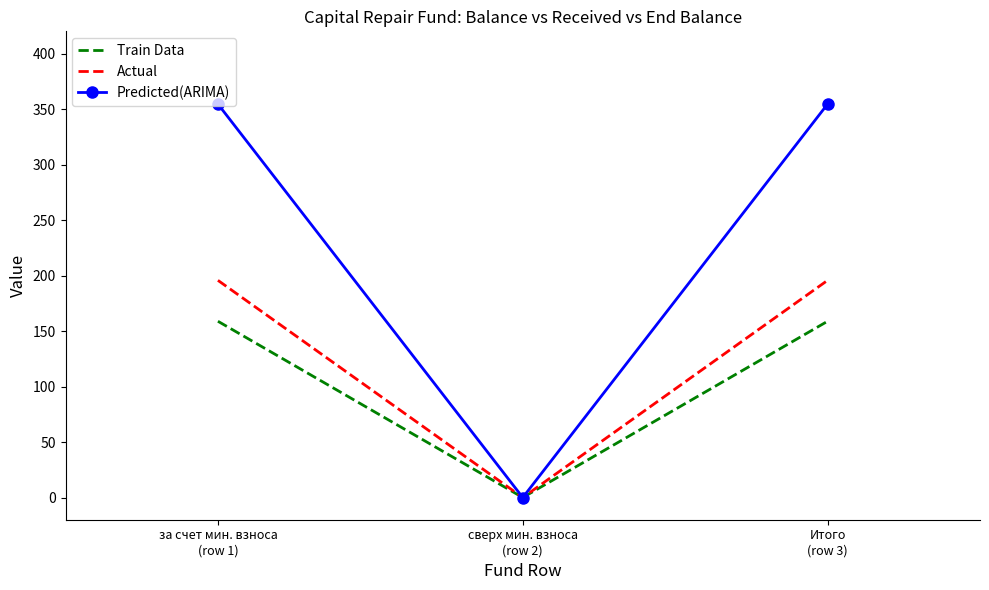

What is the difference between the Train Data values at Итого
(row 3) and сверх мин. взноса
(row 2)?

158.8